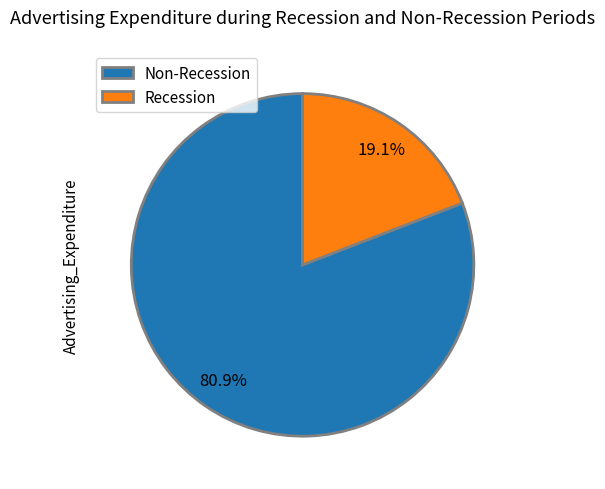

Is the sum of Non-Recession and Recession greater than half?

Yes